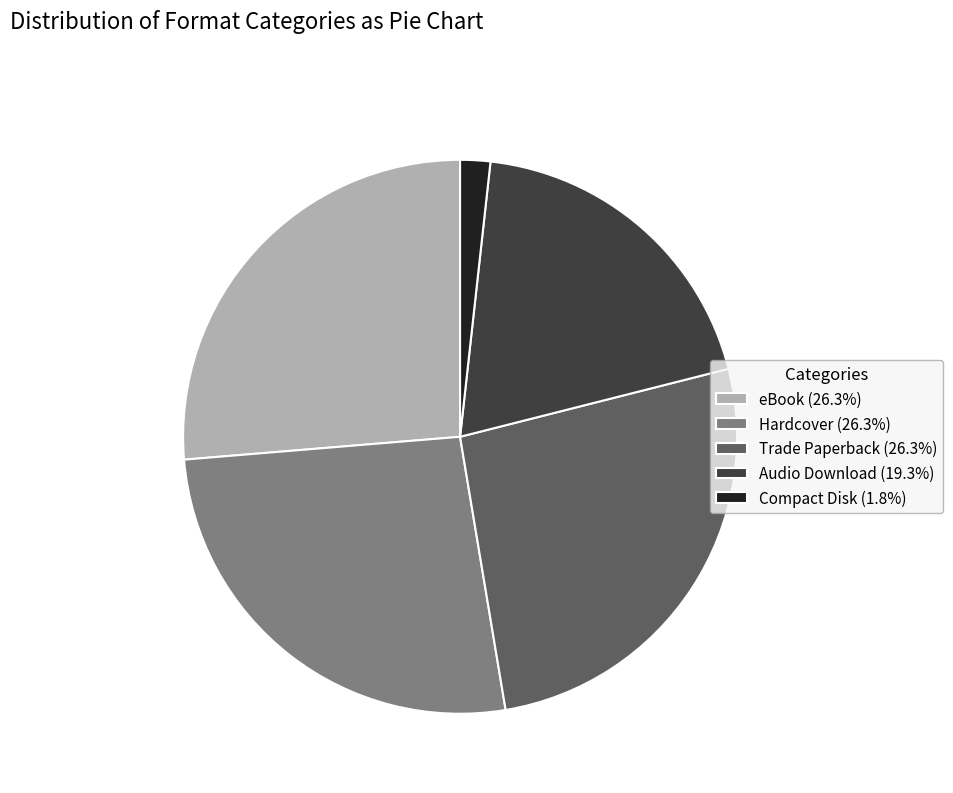

Do eBook (26.3%) and Trade Paperback (26.3%) together represent more than half of the pie?

Yes